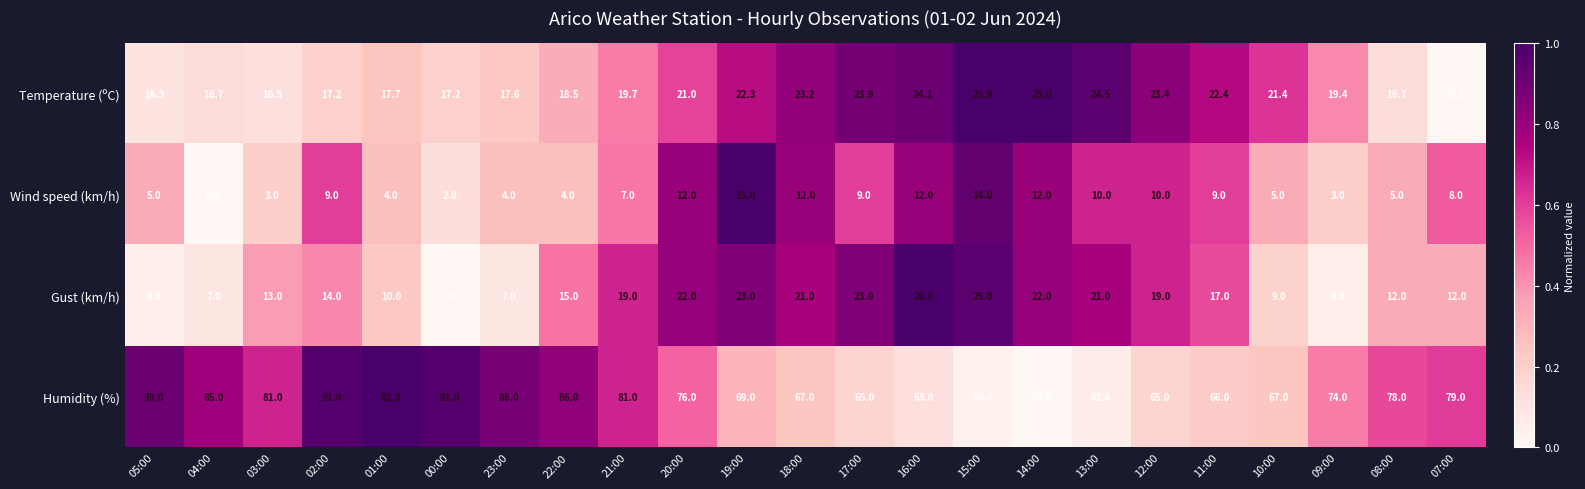

The Humidity (%) series shows 97.0 at 17:00. True or false?

False